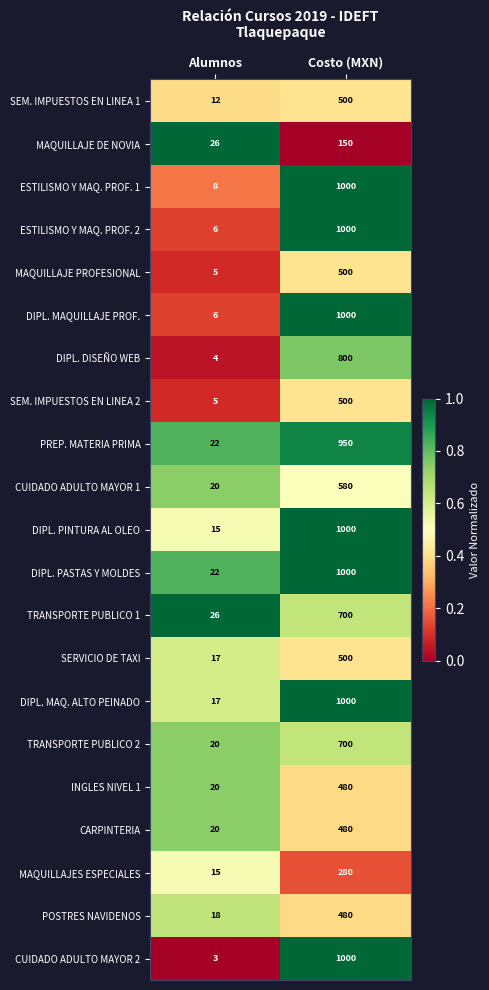

Is the value of DIPL. PINTURA AL OLEO at Alumnos greater than the value of INGLES NIVEL 1 at Alumnos?

No